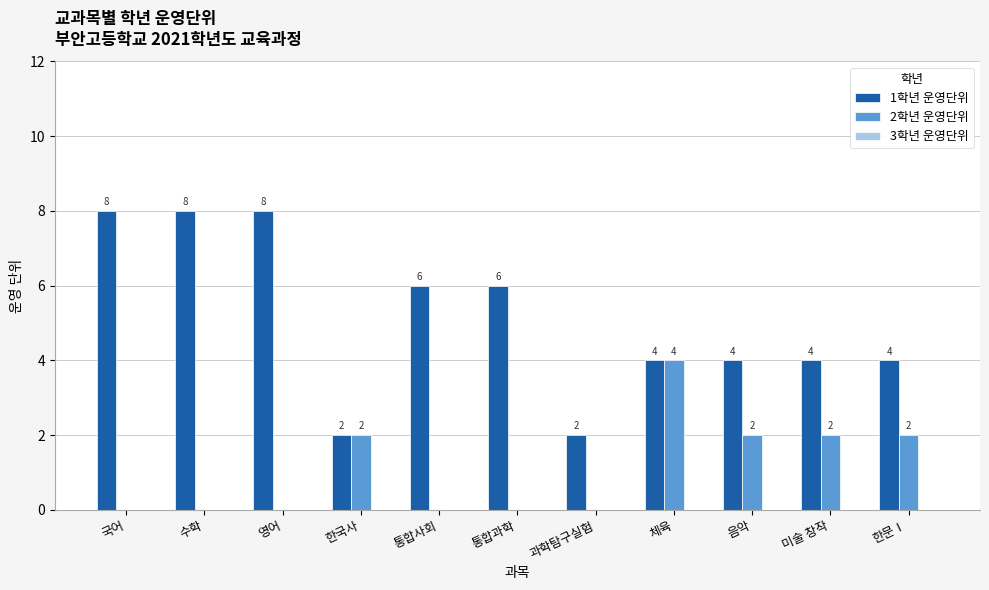

Is it true that 1학년 운영단위 equals 3 at 과학탐구실험?

False